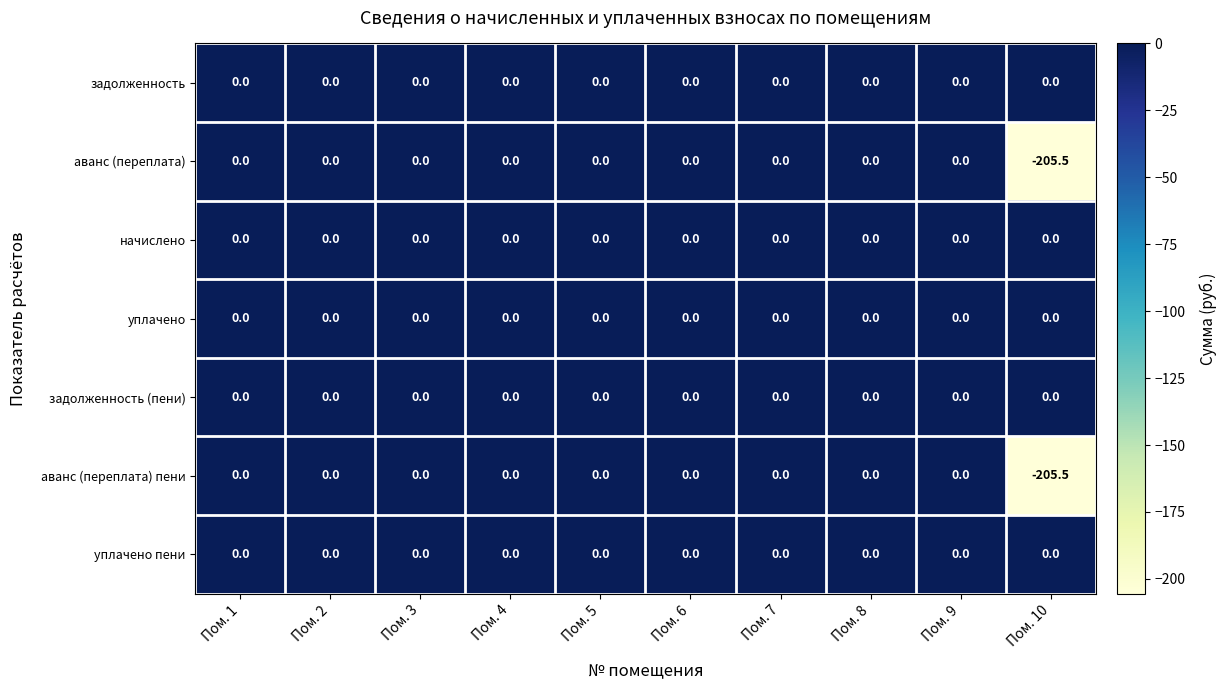

How many series are shown in this chart?

7